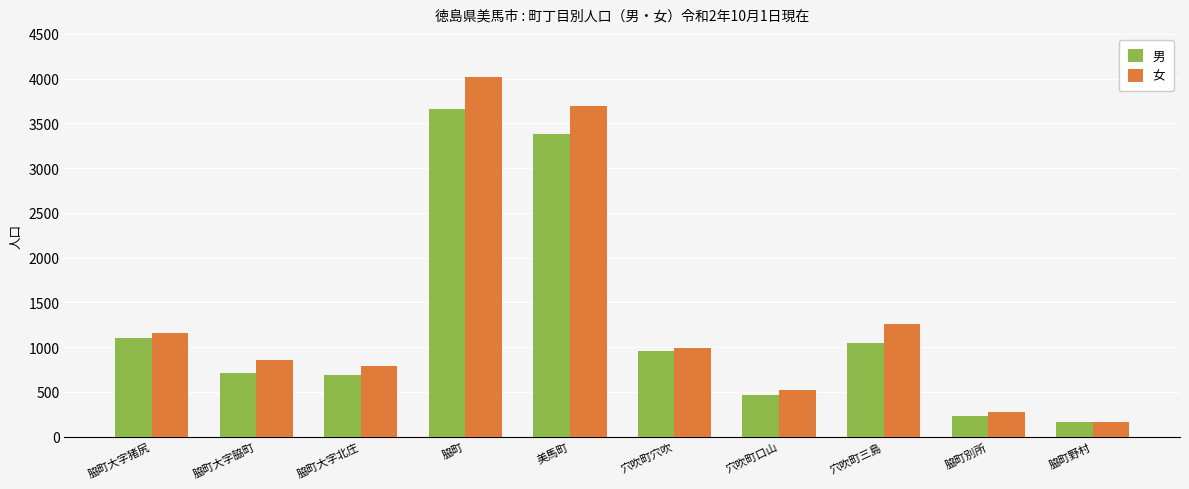

Is the value of 女 at 美馬町 greater than the value of 男 at 脇町大字北庄?

Yes